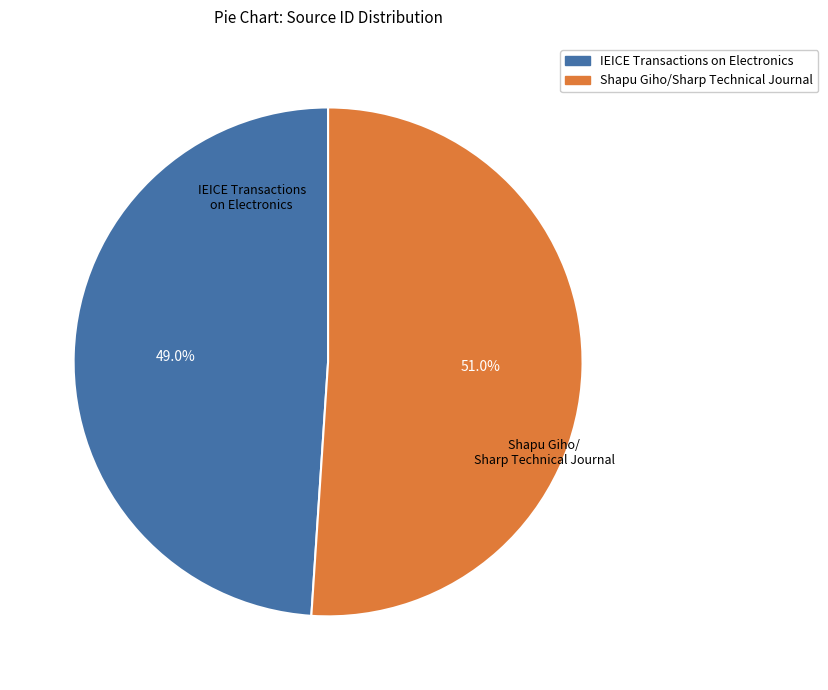

Rank the categories by value from lowest to highest.

IEICE Transactions on Electronics, Shapu Giho/Sharp Technical Journal